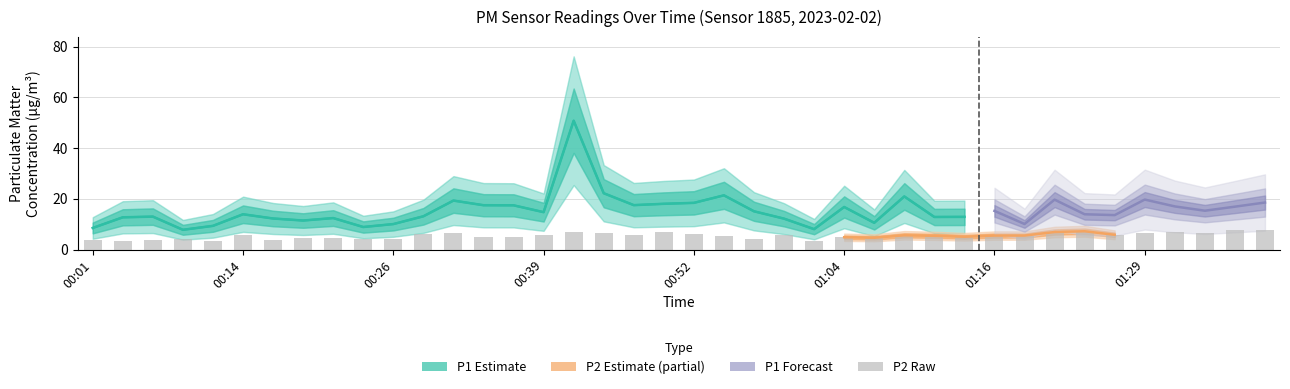

What is the label of the 1st bar from the right?

01:39